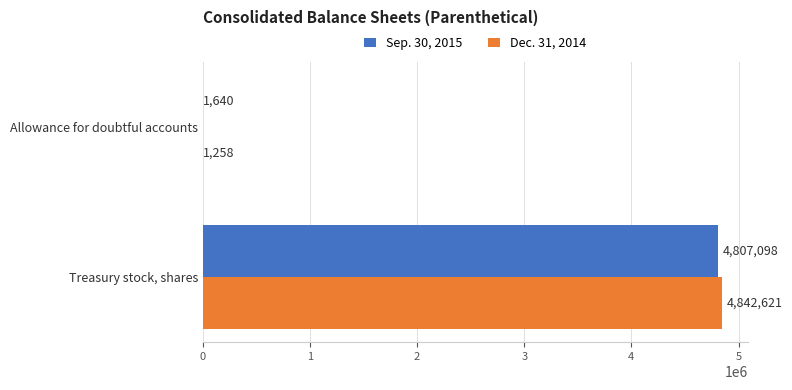

The Sep. 30, 2015 series shows 1463431 at Treasury stock, shares. True or false?

False